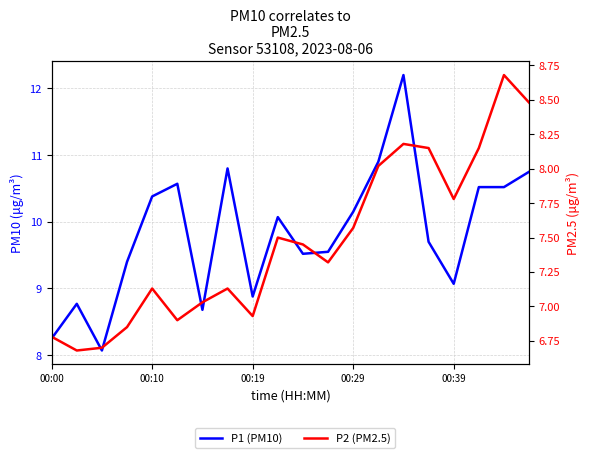

What is the sum of all P1 (PM10) values?

196.8